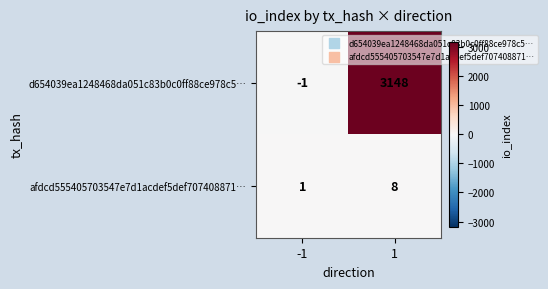

At which category is the sum across all series the highest?

1